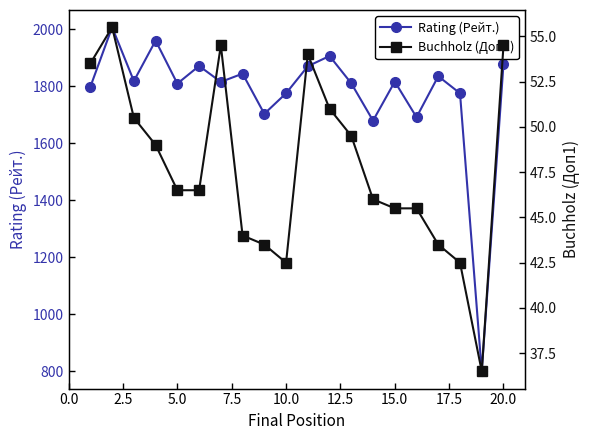

How many lines are shown in the chart?

2